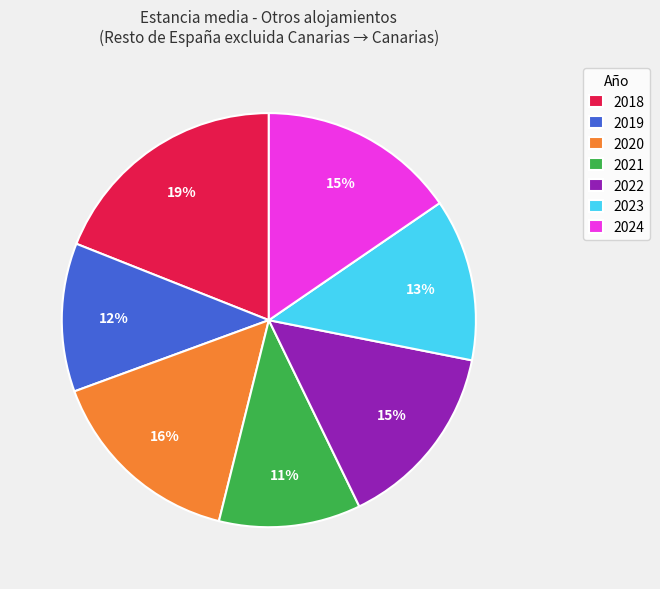

To the nearest percent, what is the difference between the 2018 and 2024 slice percentages?

4%